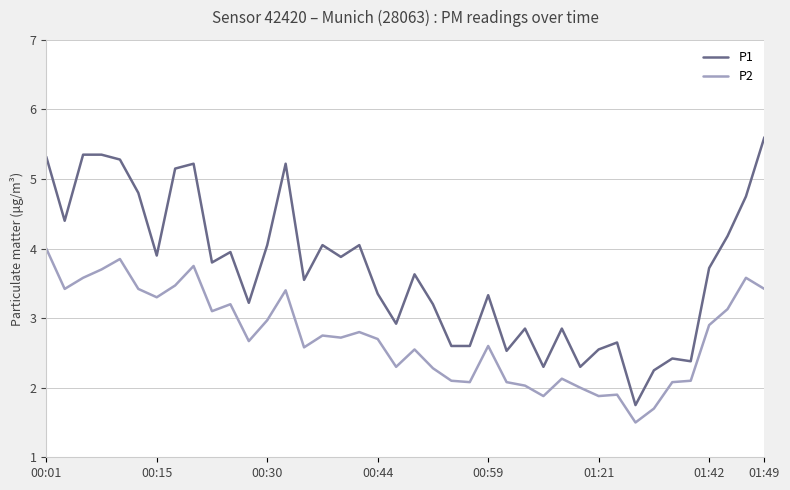

List the series in order of their overall mean, highest first.

P1, P2